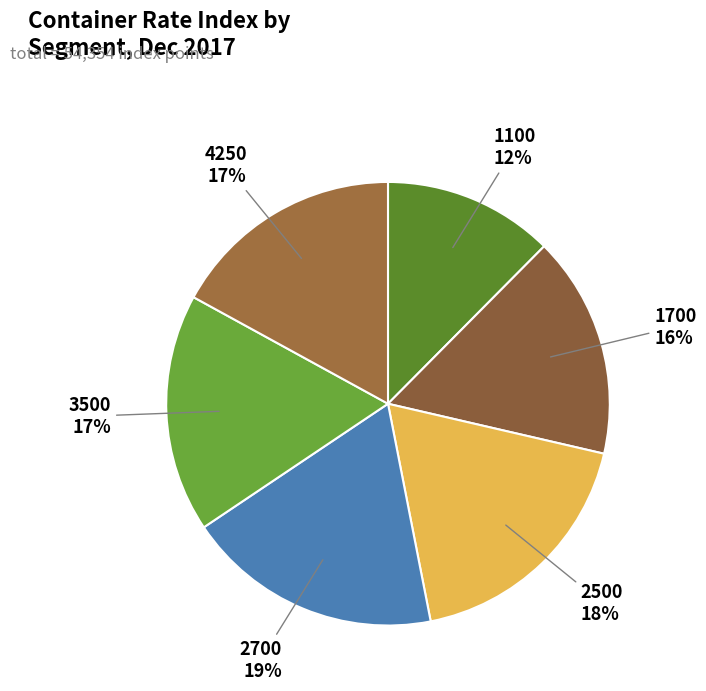

How many segments does this pie chart have?

6